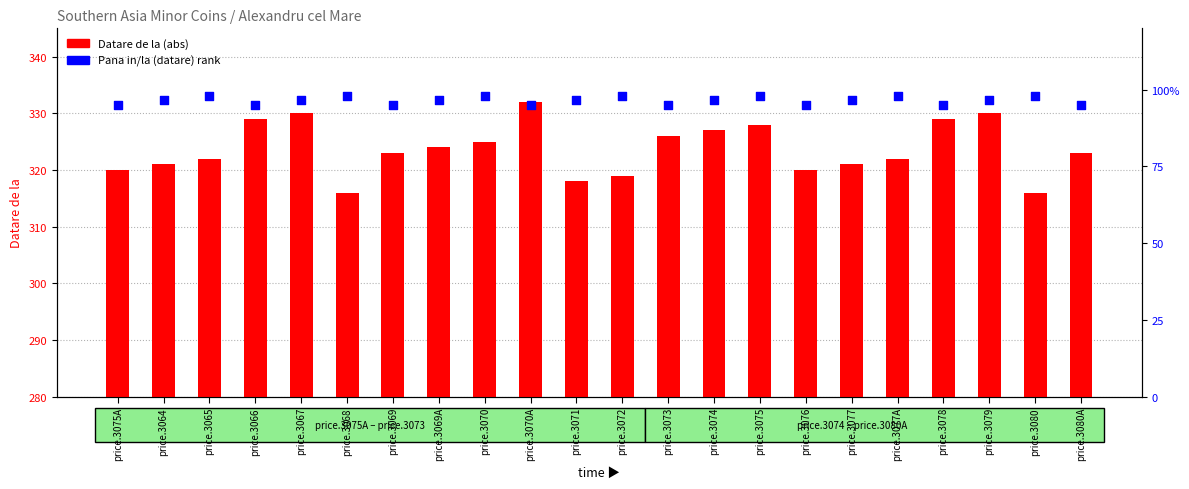

Which series reaches the maximum Y coordinate?

Pana in/la (datare) rank